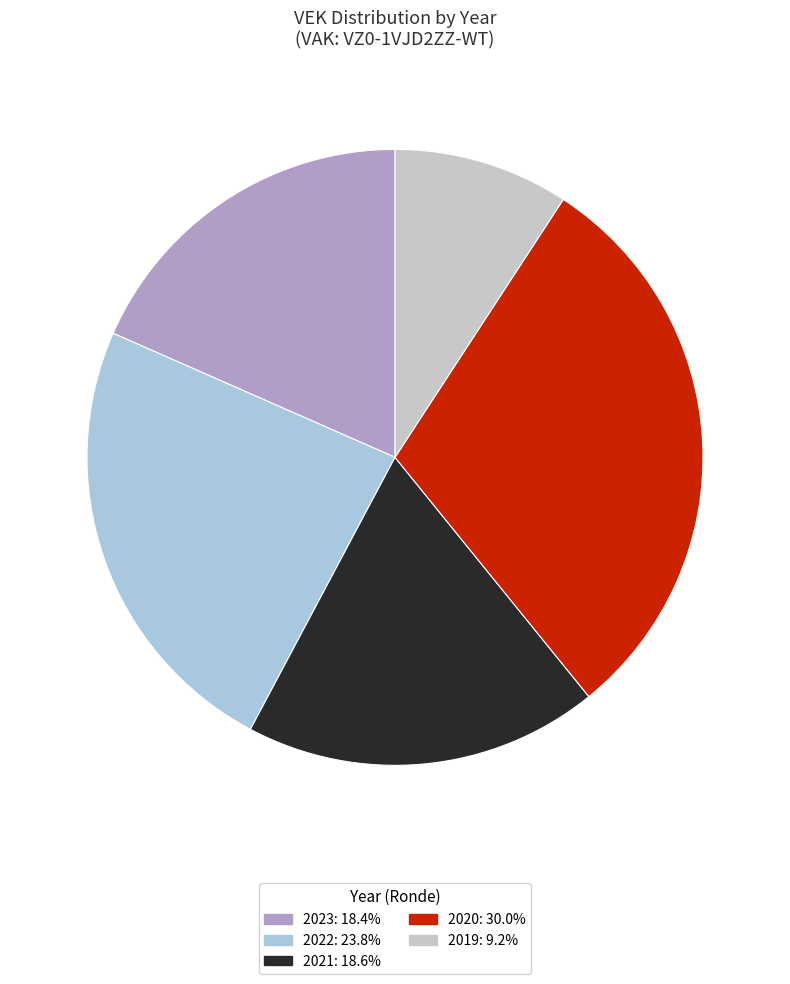

Is there any slice that represents more than half of the pie?

No